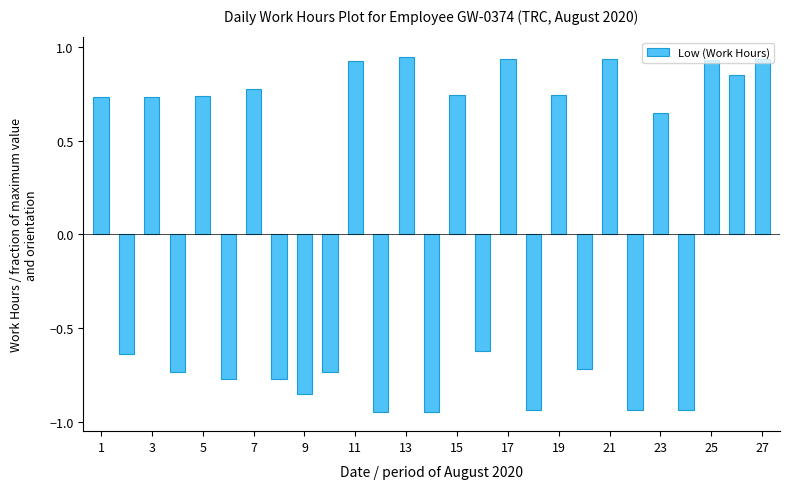

What is the sum of all values?

1.0